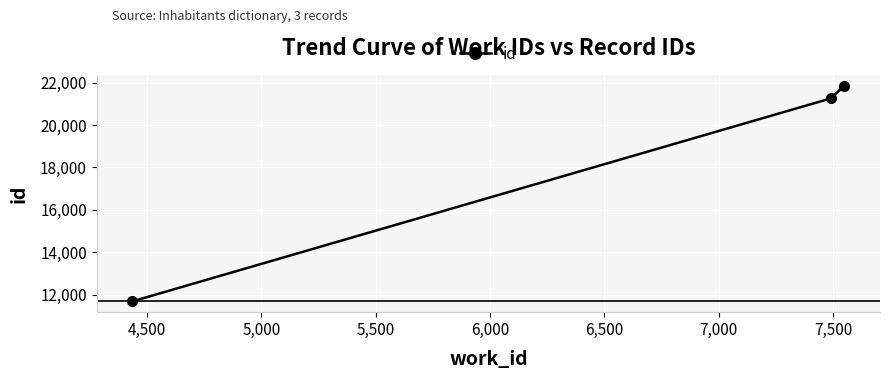

What is the value of the 2nd point from the left?

21254